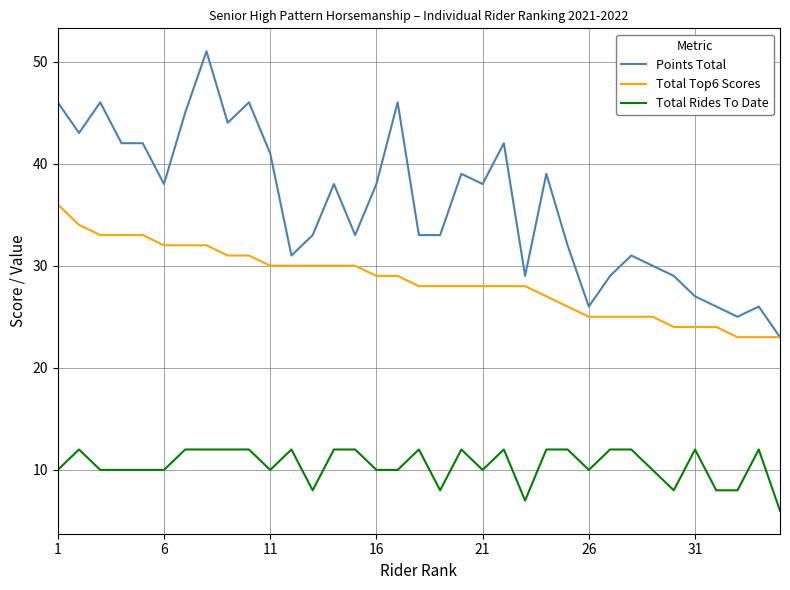

Which series has the widest spread of values?

Points Total